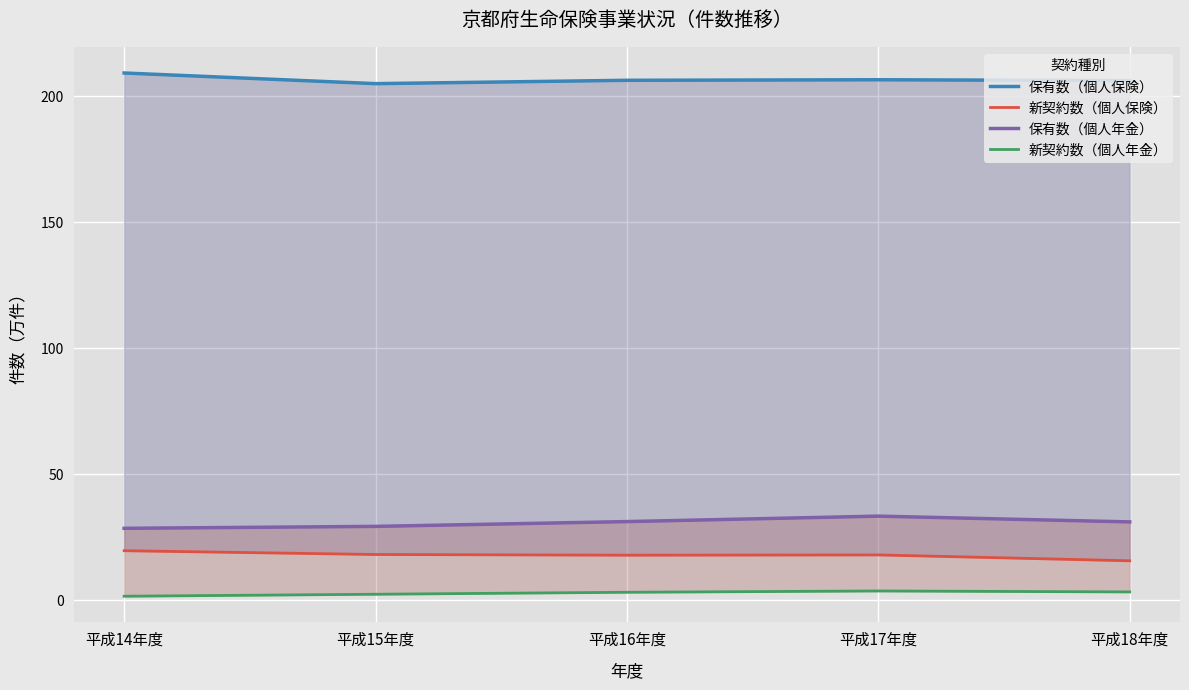

Which series changed the most between 平成16年度 and 平成18年度?

新契約数（個人保険）